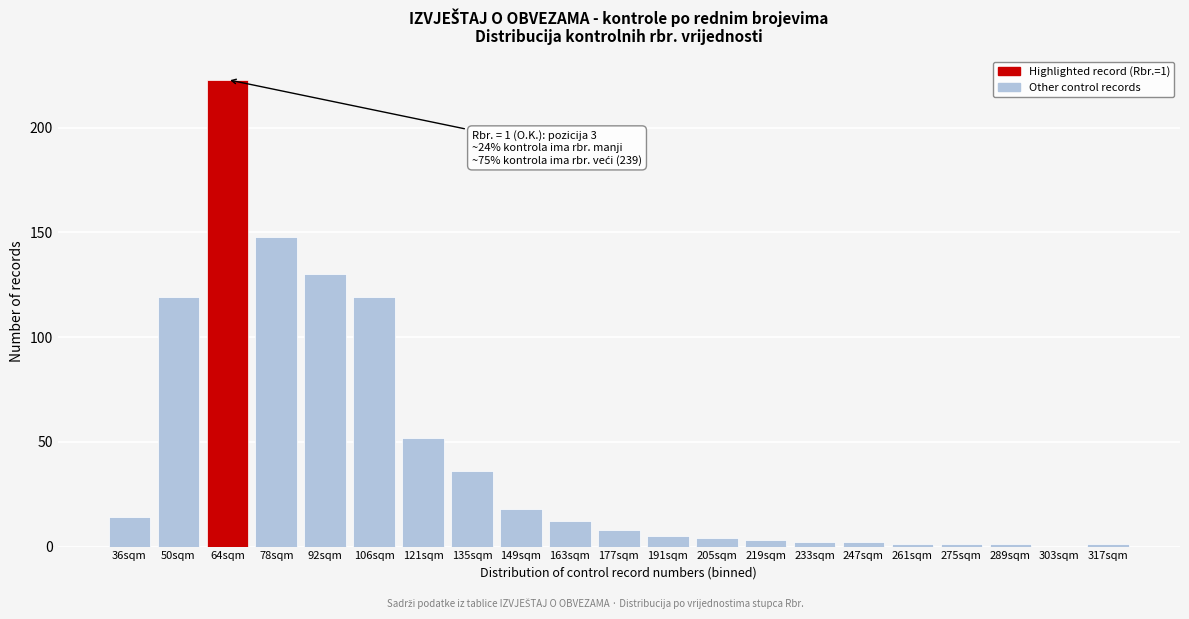

Reading left to right, list all the values displayed in this chart.

36sqm=14	50sqm=119	64sqm=223	78sqm=148	92sqm=130	106sqm=119	121sqm=52	135sqm=36	149sqm=18	163sqm=12	177sqm=8	191sqm=5	205sqm=4	219sqm=3	233sqm=2	247sqm=2	261sqm=1	275sqm=1	289sqm=1	303sqm=0	317sqm=1